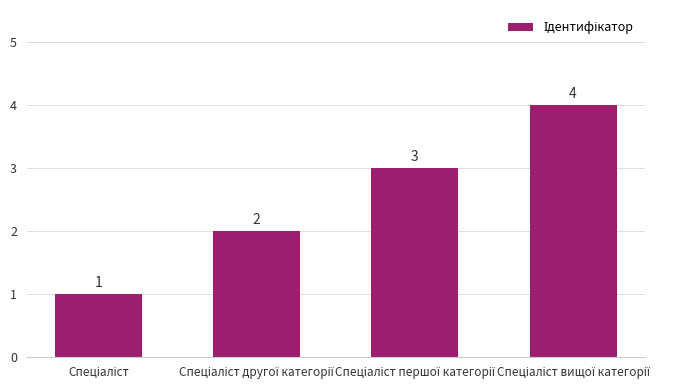

What is the value of the 2nd bar from the left?

2